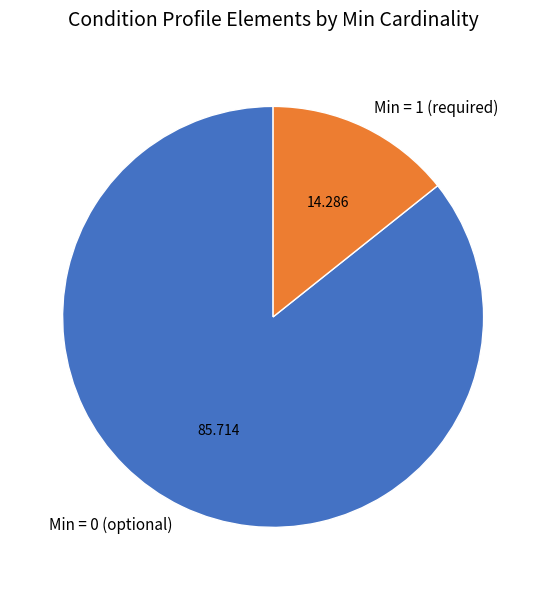

Which category has the biggest portion of the pie?

Min = 0 (optional)